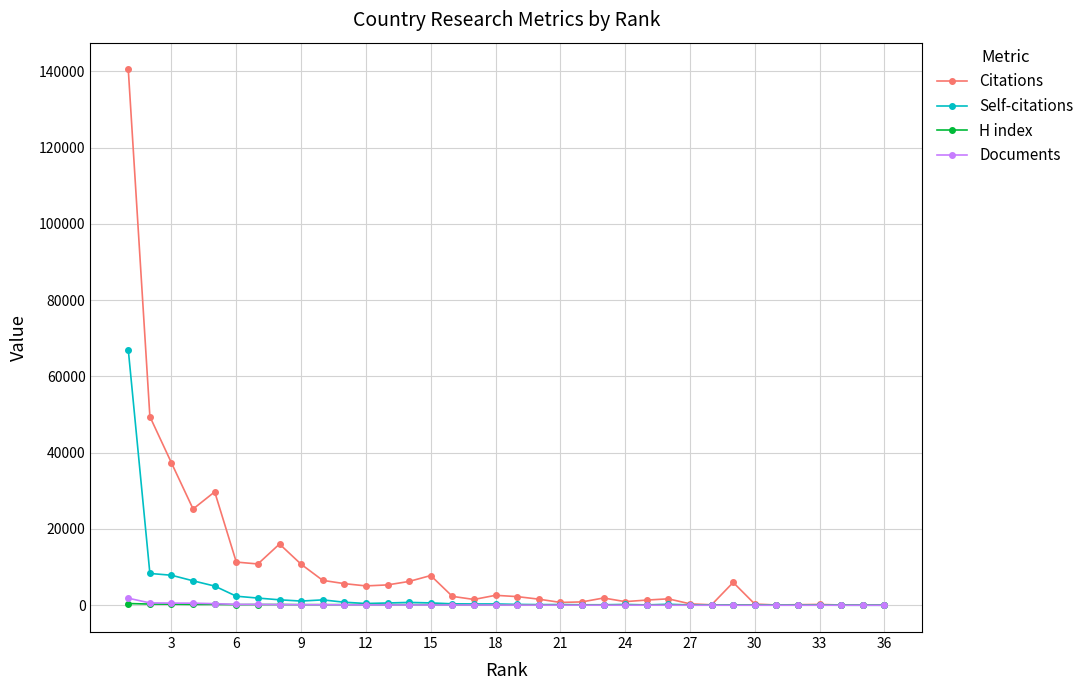

Which series has the largest total across all categories?

Citations